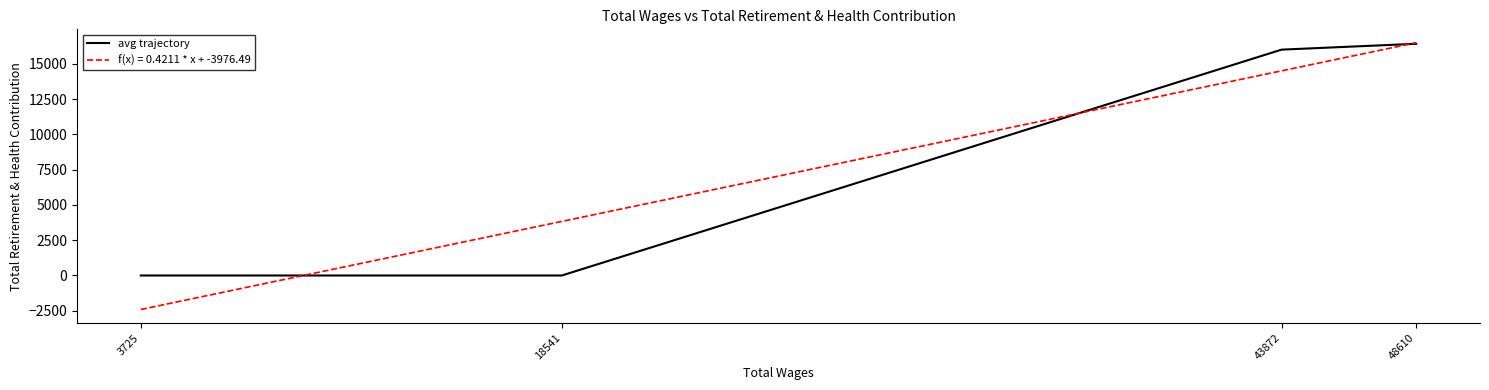

Where is the data nearest to the value 8207?

43872